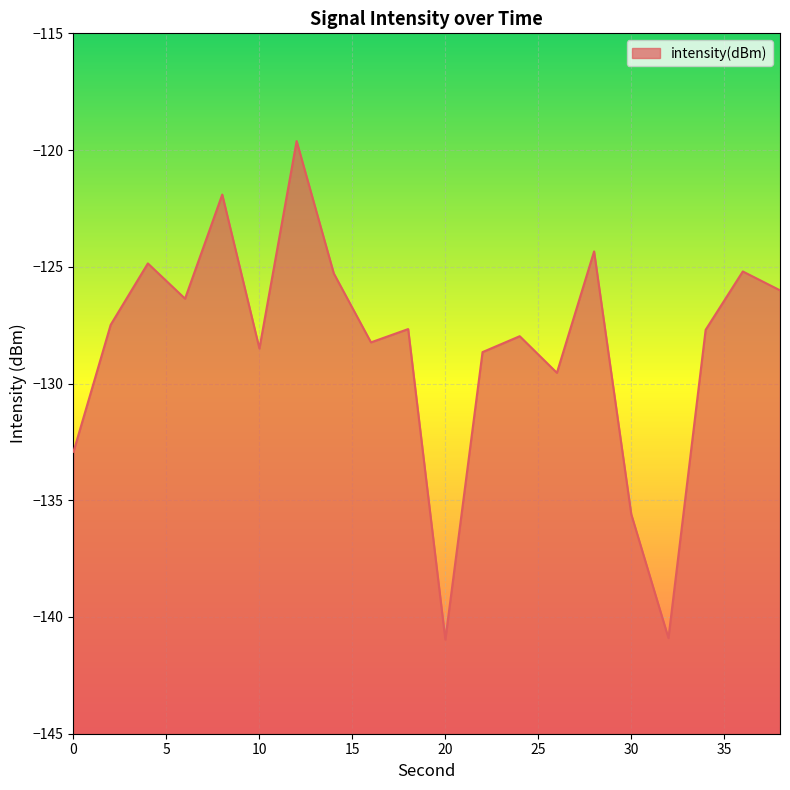

What is the average value?

-128.5